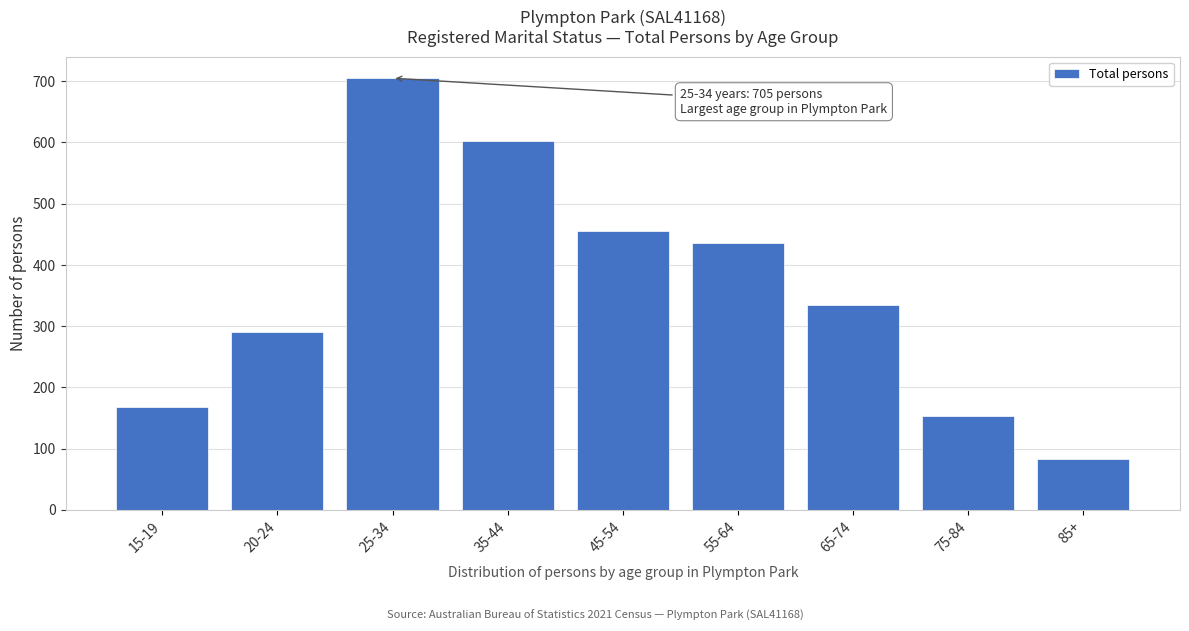

Reading left to right, what are all the values shown in this chart?

168	290	705	602	456	436	334	154	83